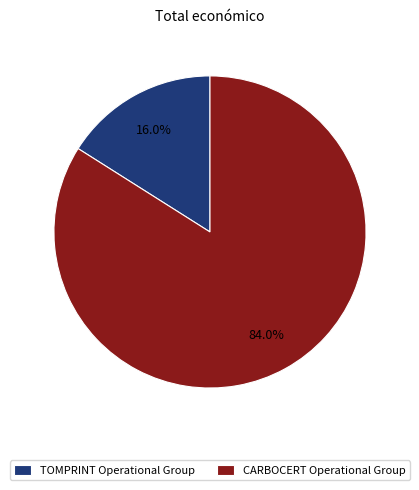

To the nearest percent, what is the combined percentage of TOMPRINT Operational Group and CARBOCERT Operational Group?

100%